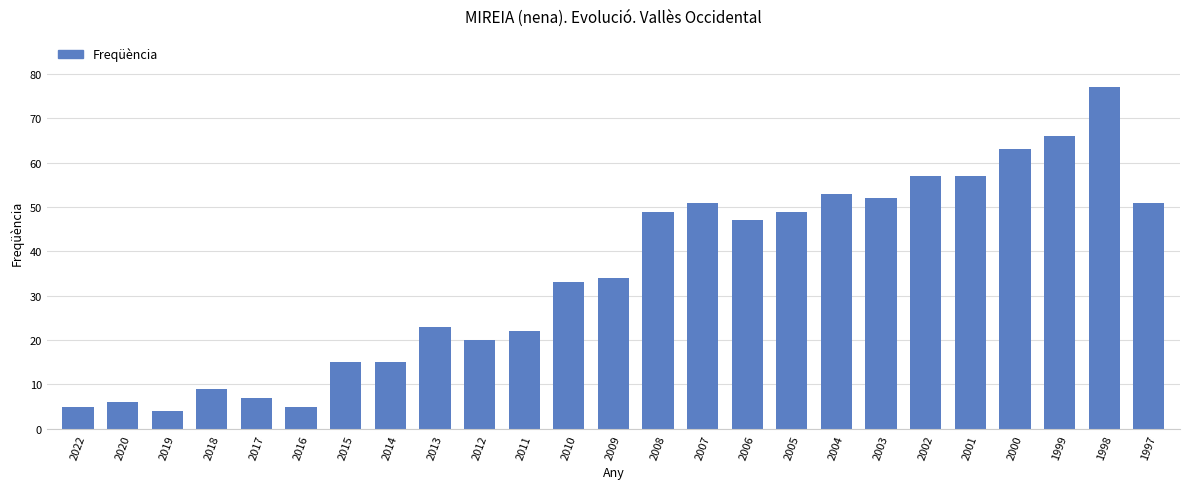

Approximately how many times larger is the value at 2004 compared to 2003?

1.0